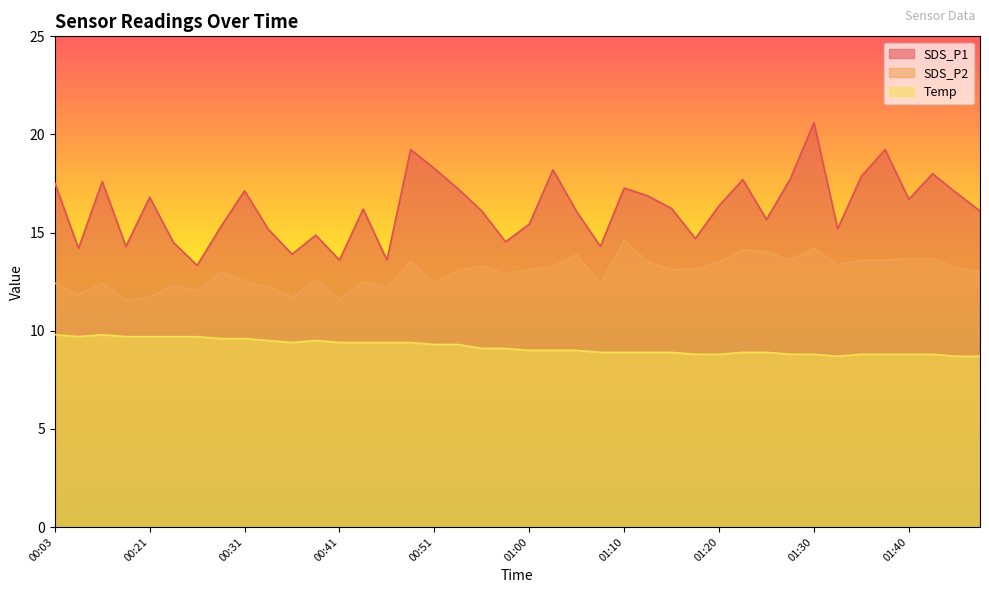

What is the difference between the maximum and minimum values in the SDS_P2 series?

3.0